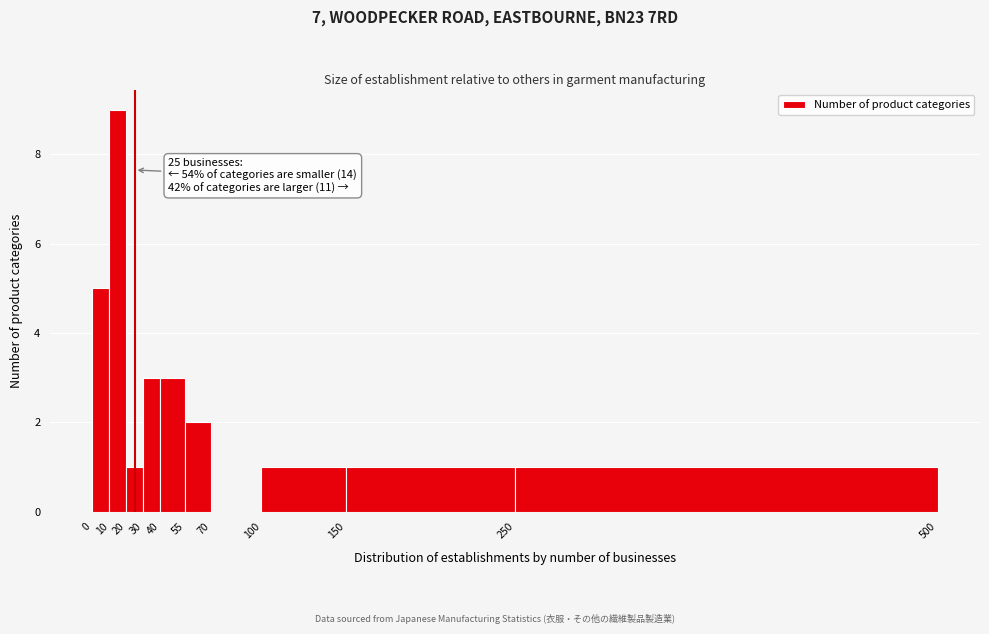

Which range on the x-axis has the tallest bar?

10 to 20